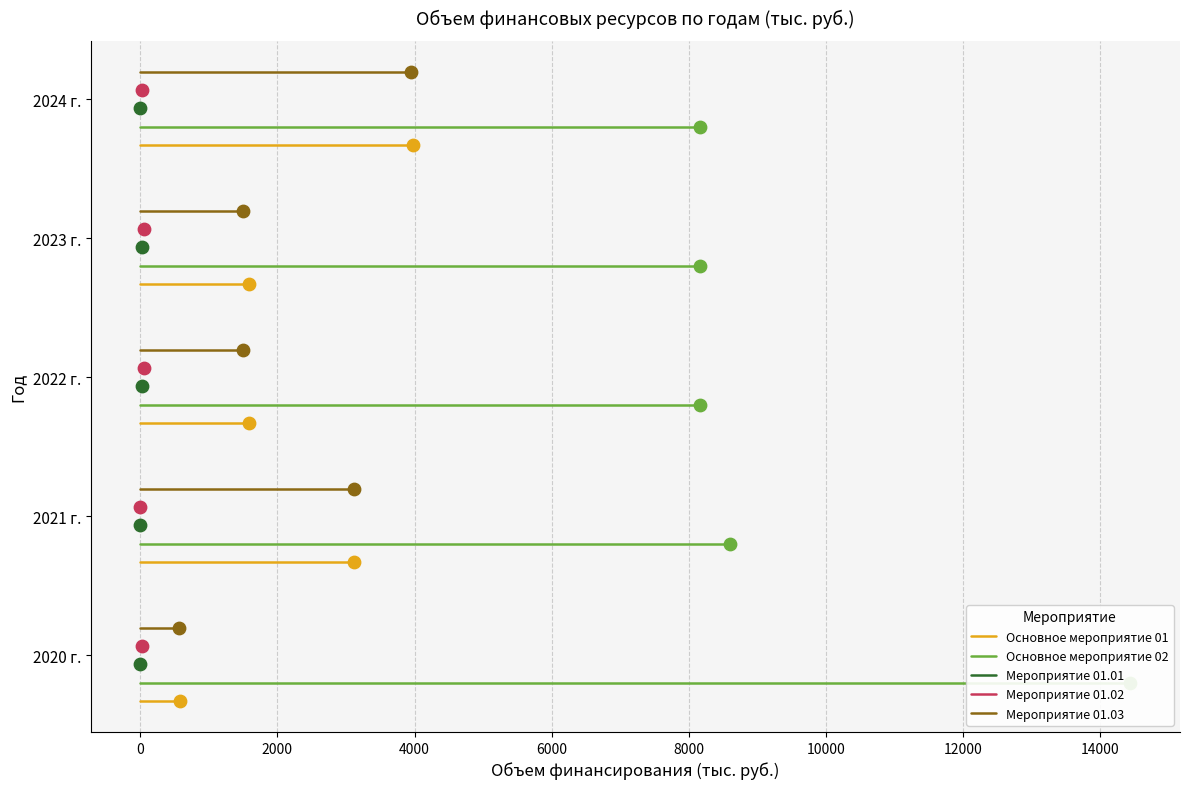

What are all the series names shown in the legend?

Основное мероприятие 01, Основное мероприятие 02, Мероприятие 01.01, Мероприятие 01.02, Мероприятие 01.03